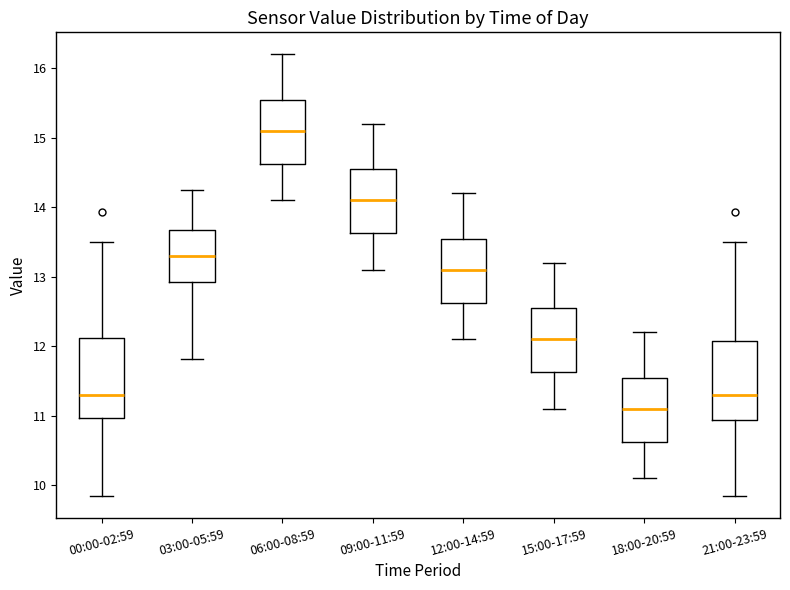

Which box has the highest median line?

06:00-08:59